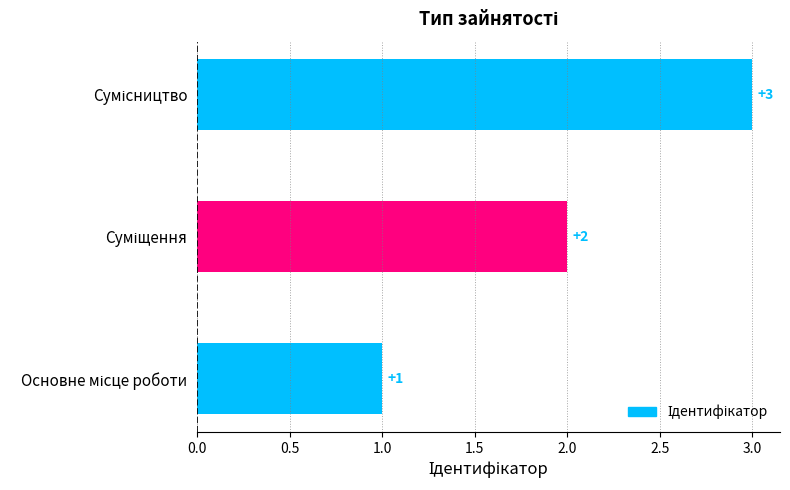

How many values are between 1 and 3?

3